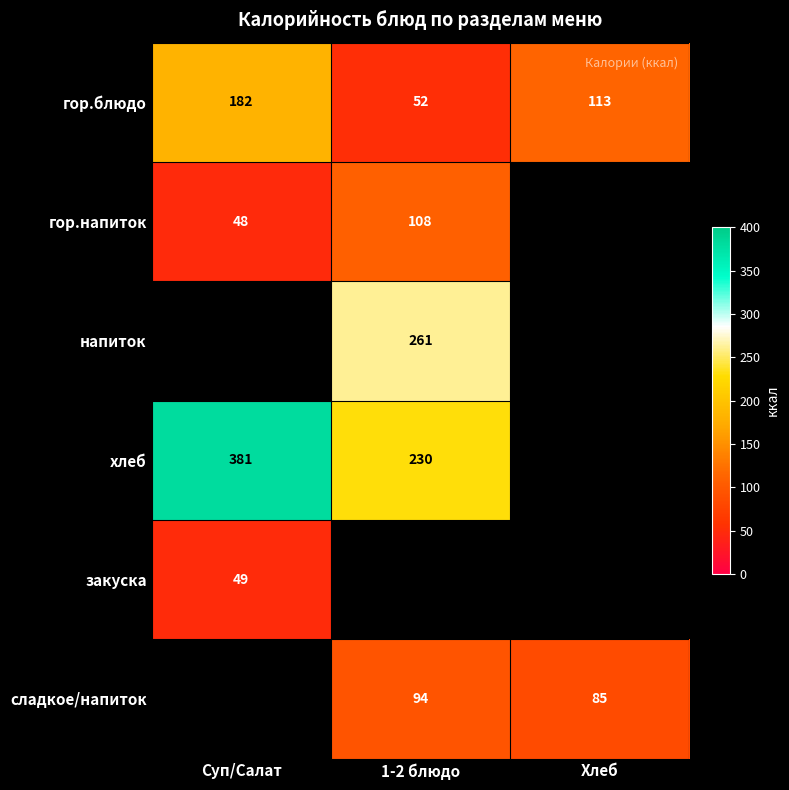

How many series are shown in this chart?

6